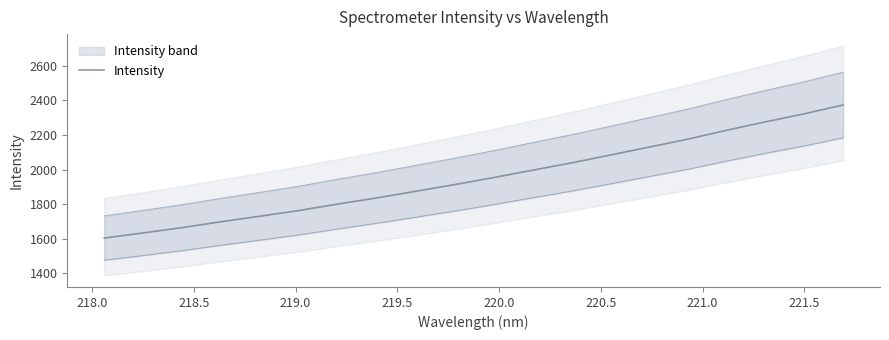

Count the number of data series in this chart.

1